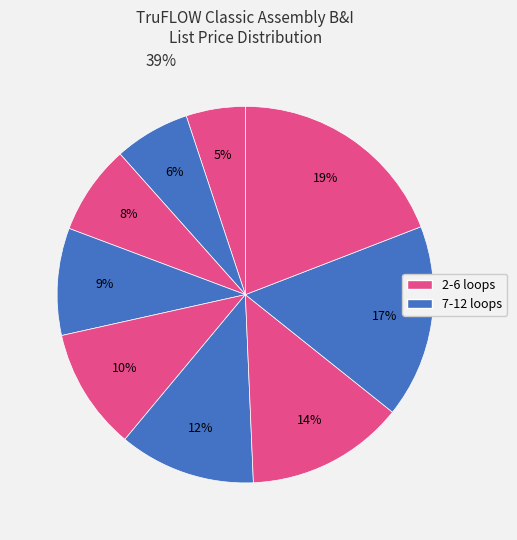

How many segments does this pie chart have?

9